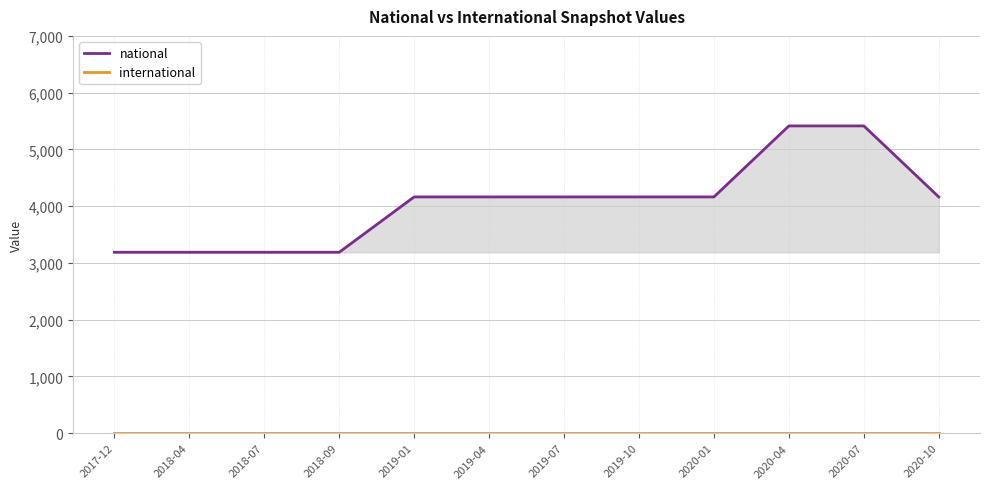

Is this an area chart (filled region under the line)?

No